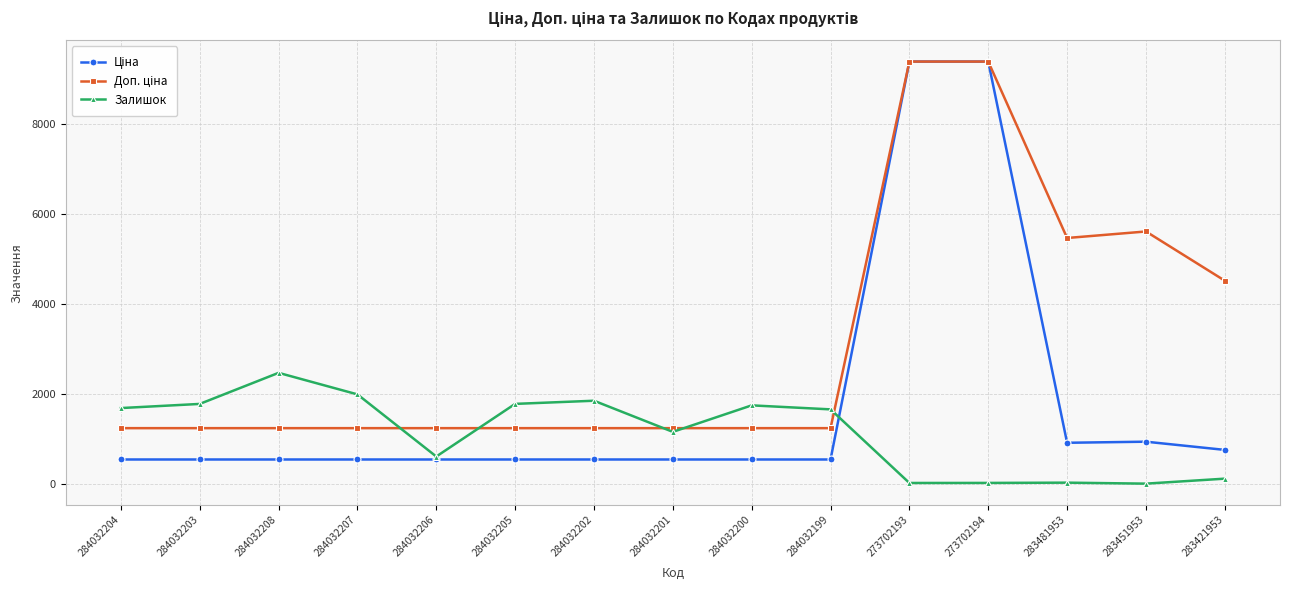

What is the maximum value shown in the chart?

9384.0